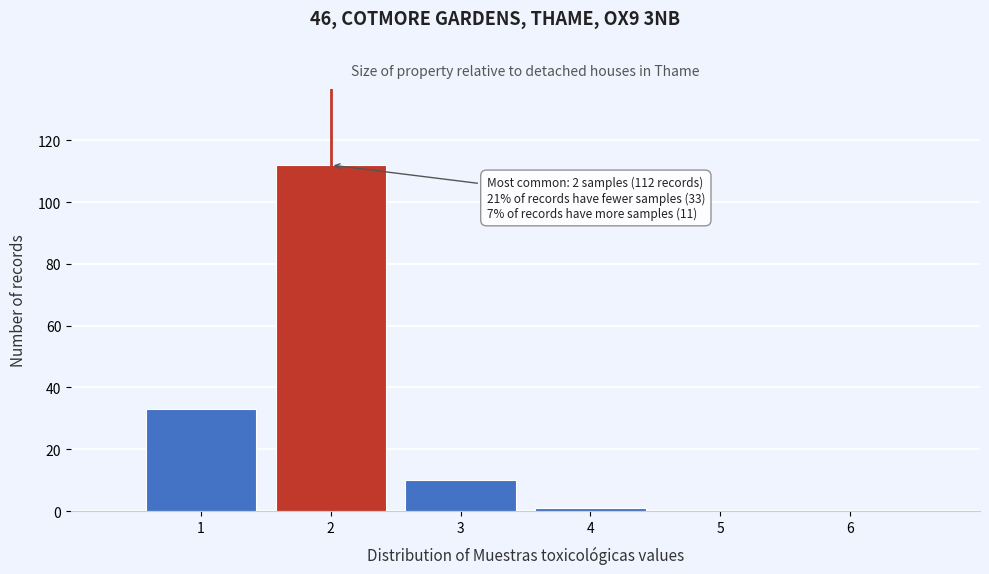

Which range on the x-axis has the tallest bar?

1.5 to 2.5